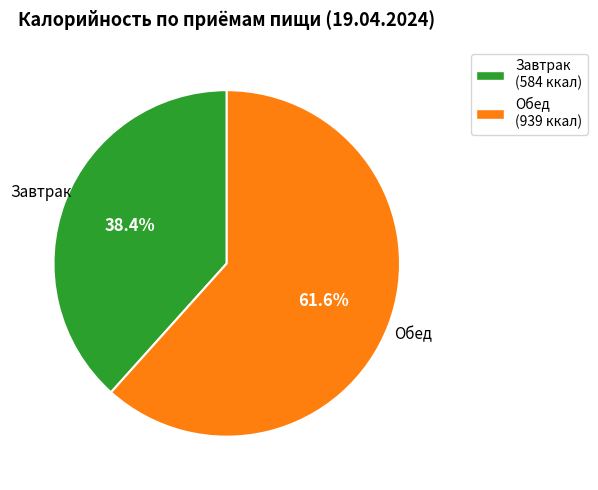

To the nearest percent, what percentage of the pie is Завтрак?

38%